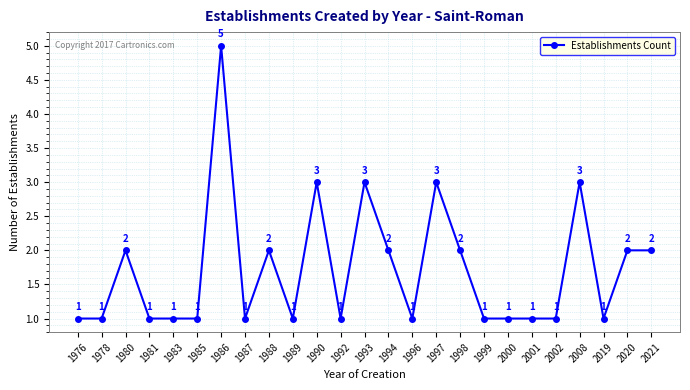

What is the ratio of the value at 1996 to the value at 1997?

0.3